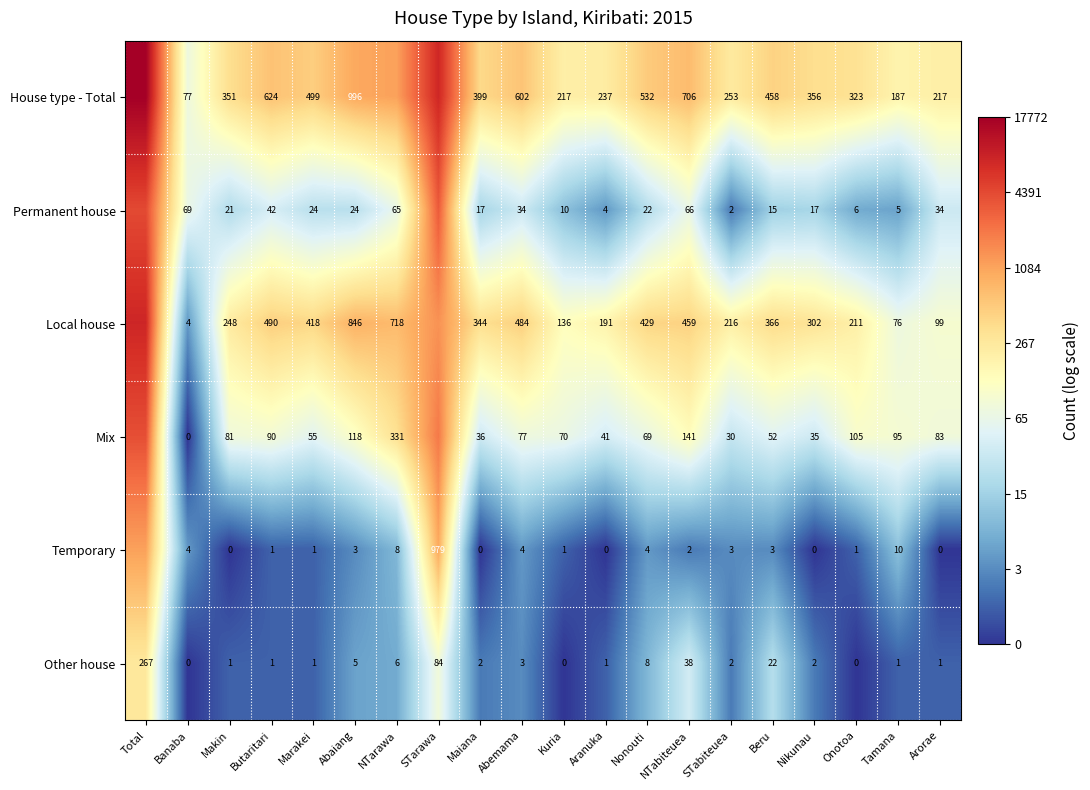

Is the value of Permanent house at Marakei greater than the value of House type - Total at Onotoa?

No